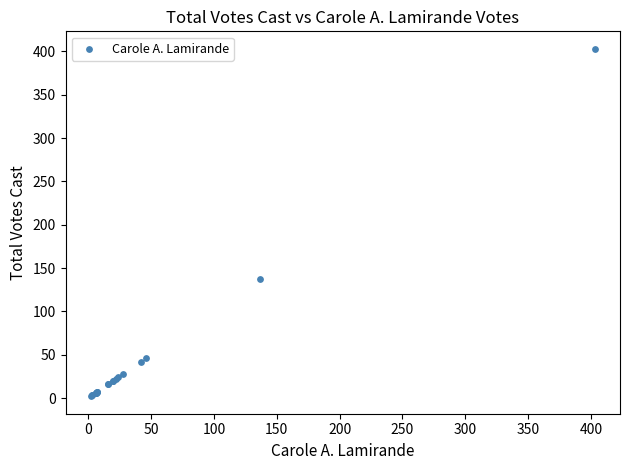

What Y value in the scatter plot is closest to 202?

137